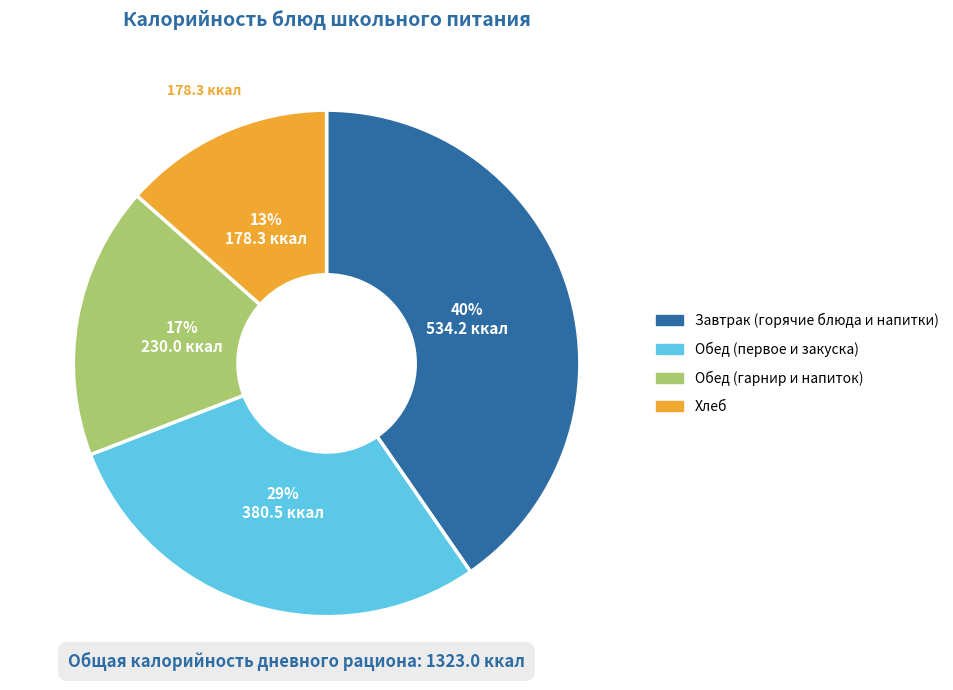

Is there a majority slice in this chart?

No